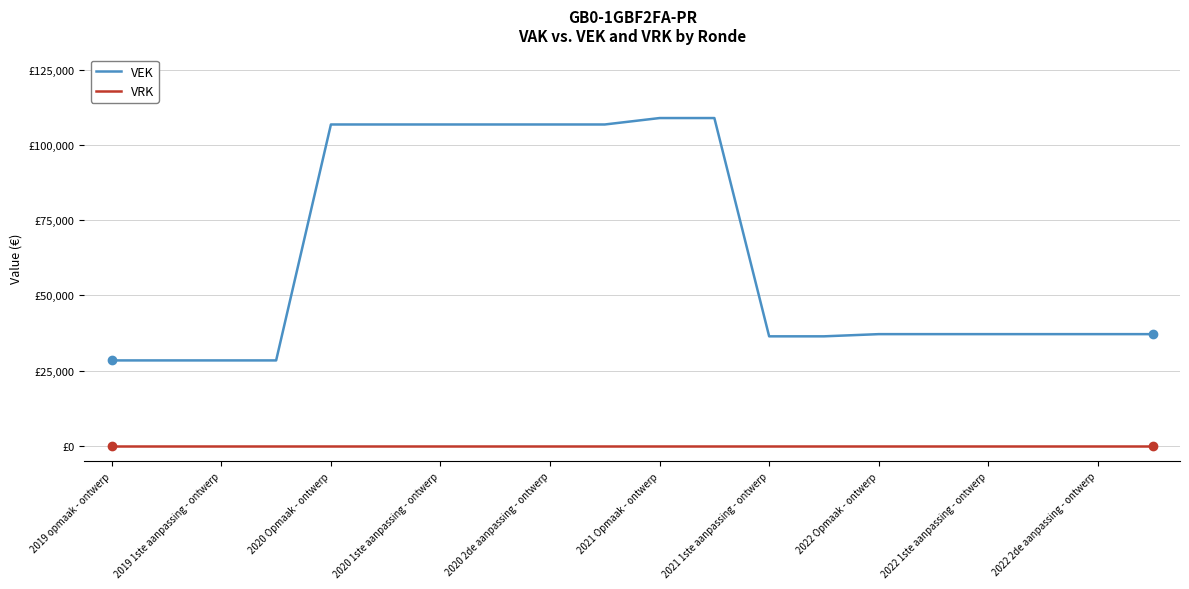

True or false: VRK and VEK cross at least once.

False